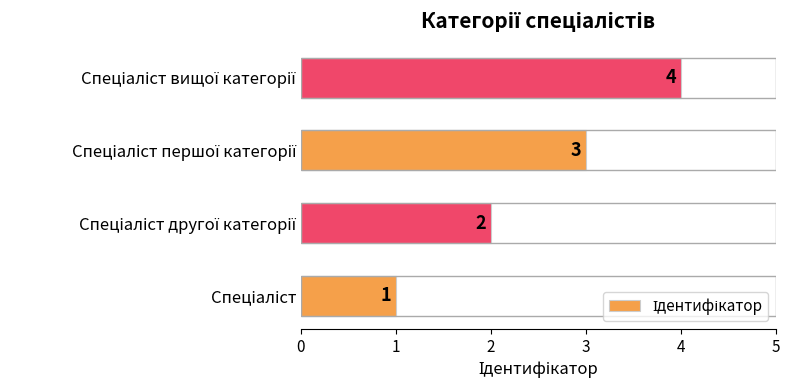

What is the greatest value displayed?

4